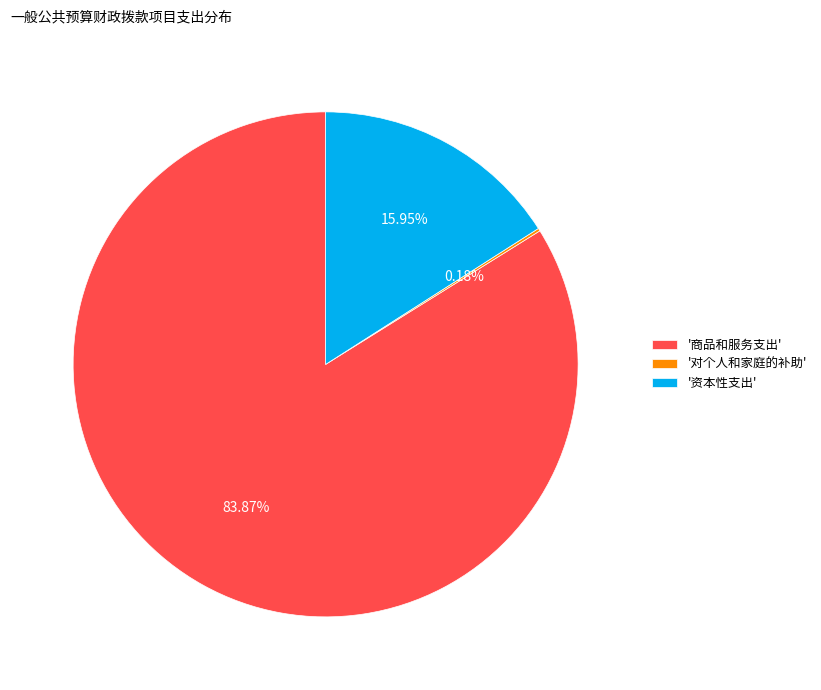

Which slice is the largest?

'商品和服务支出'